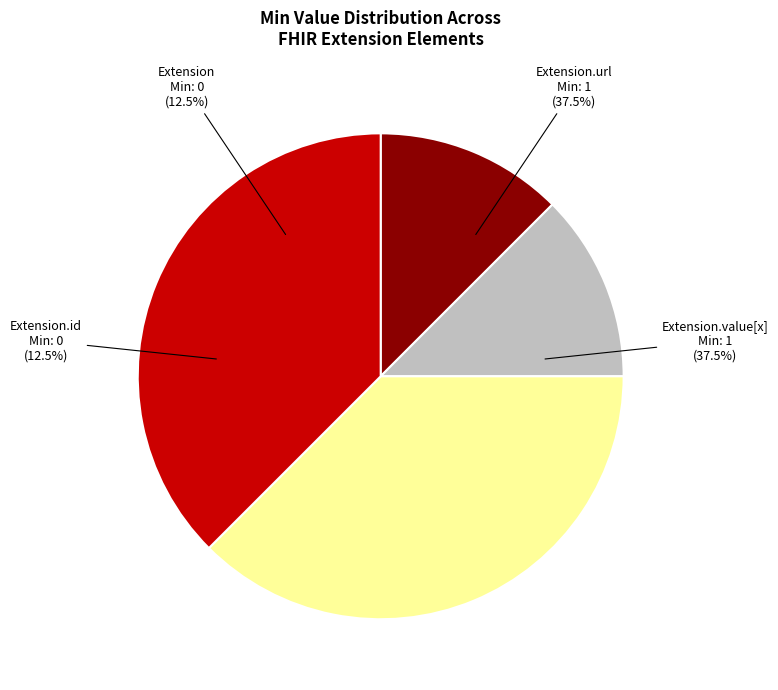

To the nearest percent, what is the average slice percentage?

25%